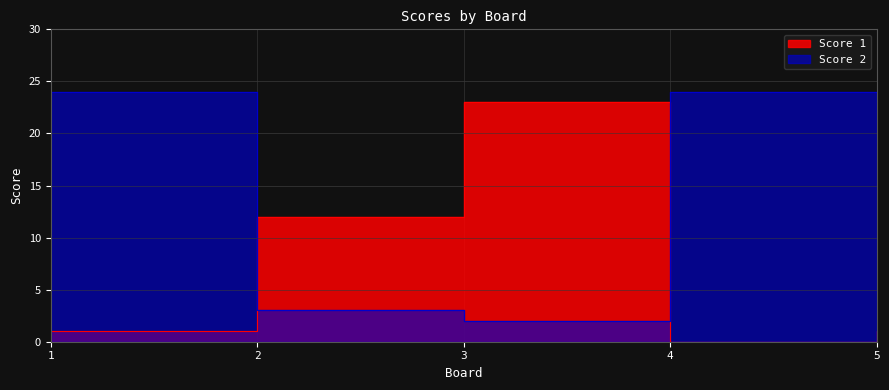

At how many categories does at least one series exceed 16?

4